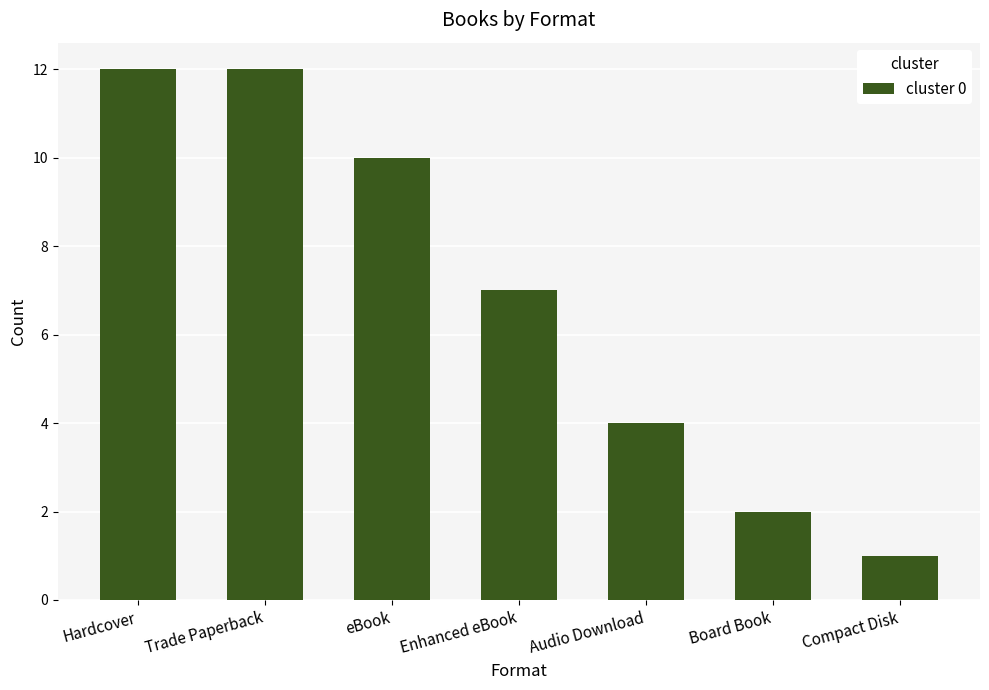

What is the value of the 7th bar from the left?

1